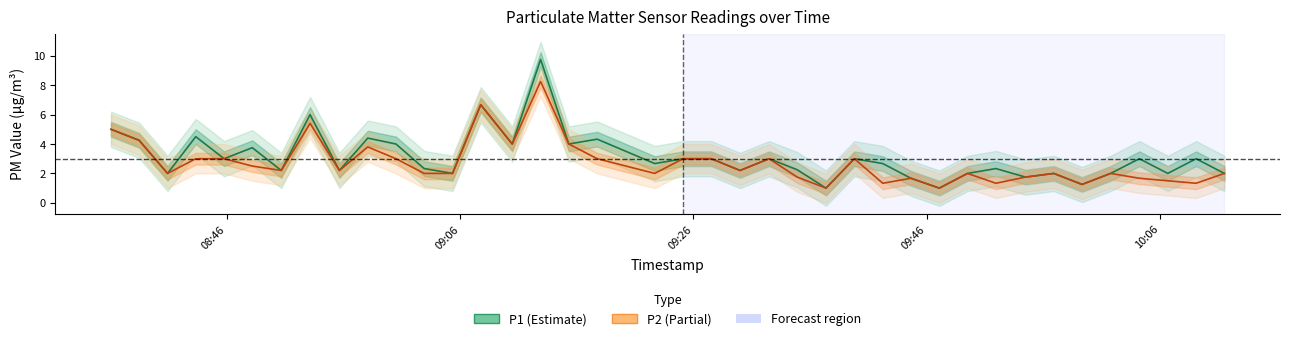

Which series has the largest total across all categories?

P1